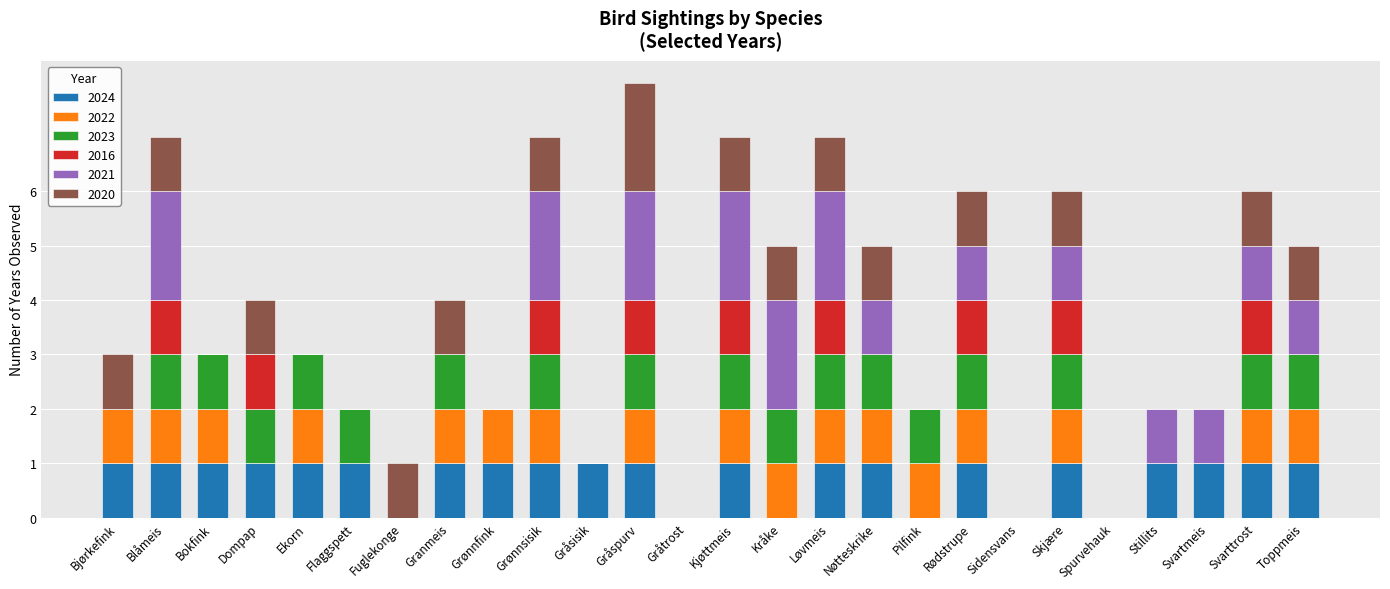

The value of 2024 at Løvmeis is 0. True or false?

False